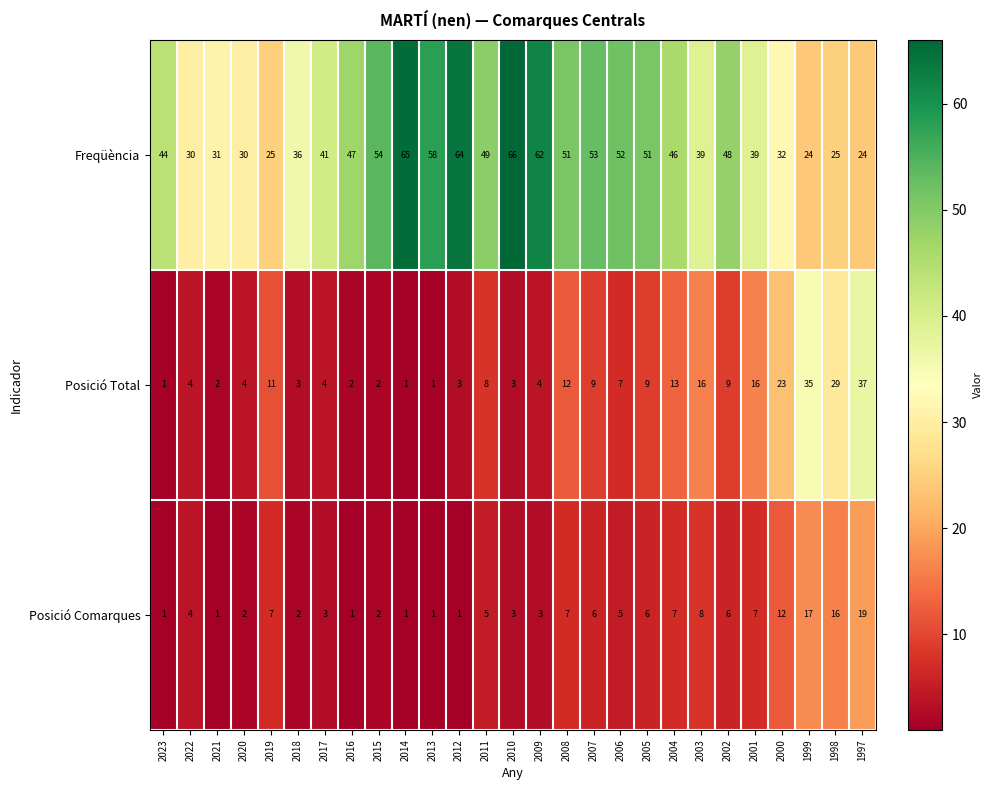

How many categories are shown in the chart?

27